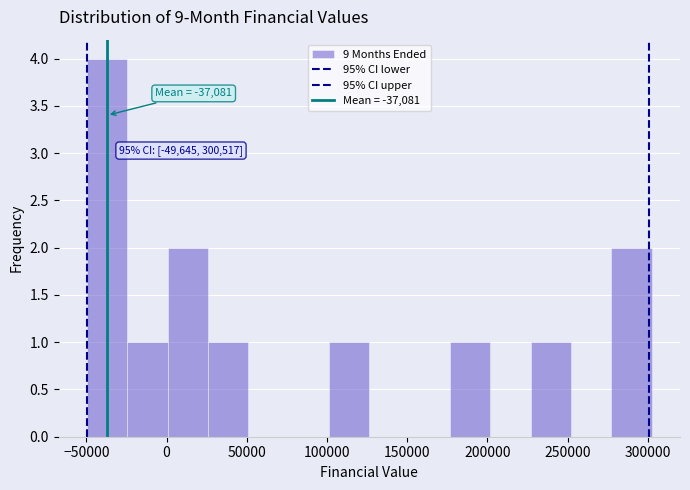

Over which range of the x-axis is the bar tallest?

-50000 to -25000